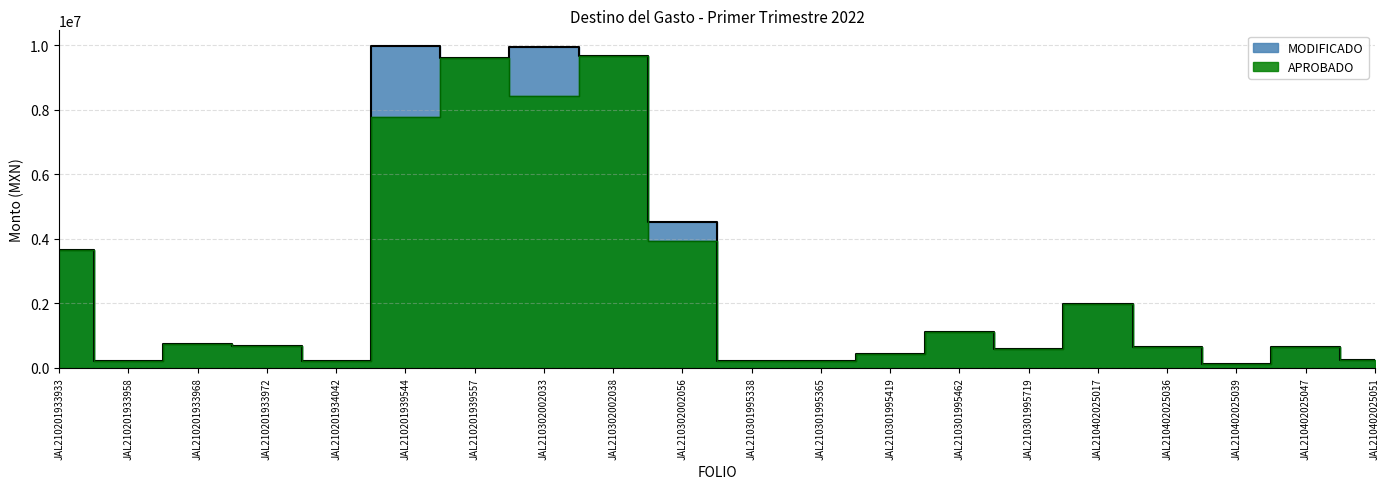

At which category does MODIFICADO reach its first local valley?

JAL210201933958